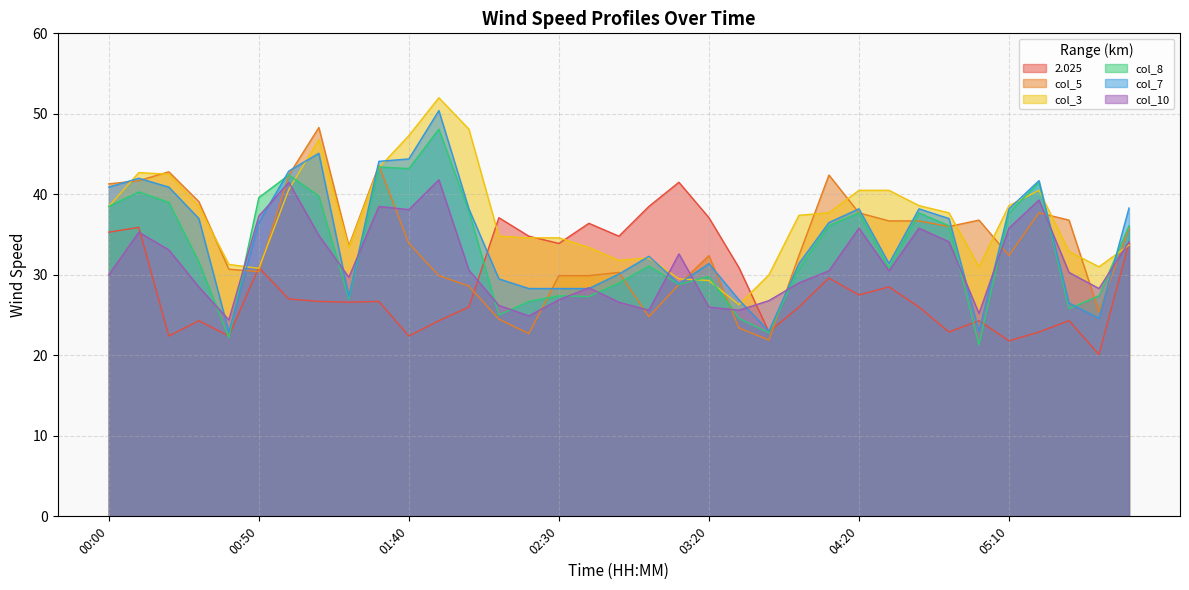

Between which two adjacent categories do col_7 and 2.025 first intersect?

02:00 and 02:10